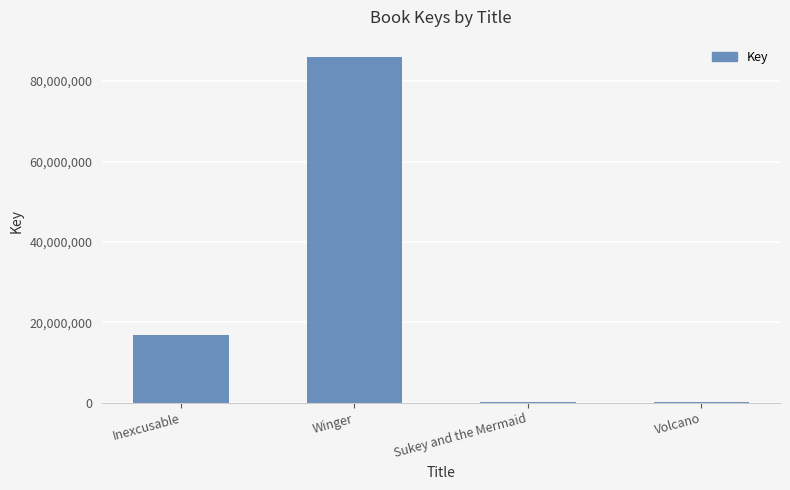

At which category does the chart reach its peak across all series?

Winger